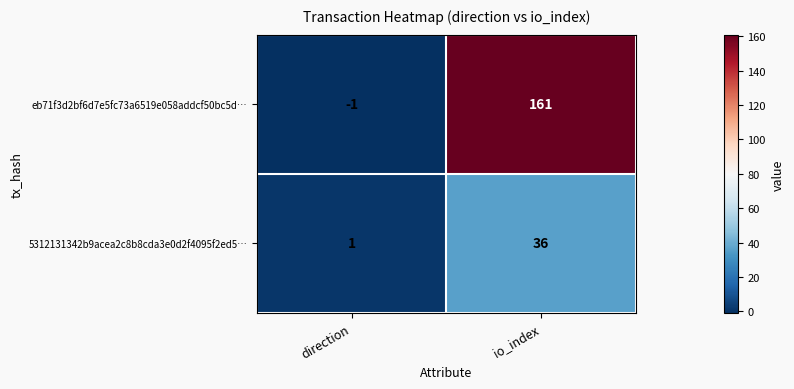

Which series has the largest range (max minus min)?

eb71f3d2bf6d7e5fc73a6519e058addcf50bc5d…